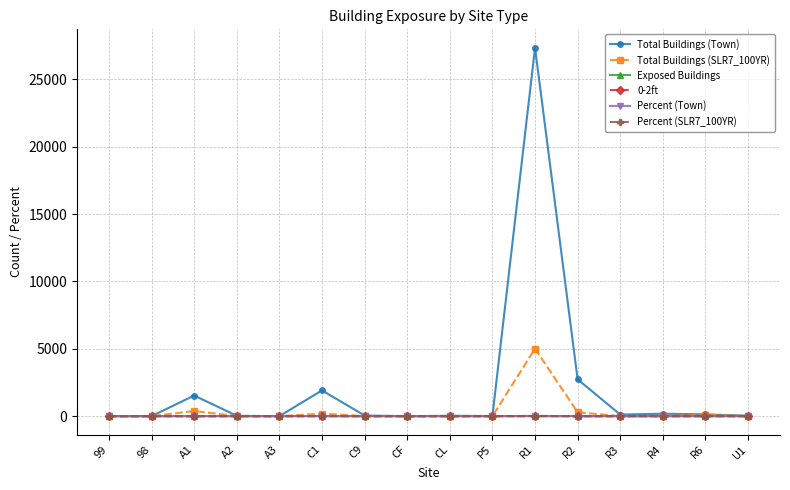

Does the chart have visible grid lines?

Yes